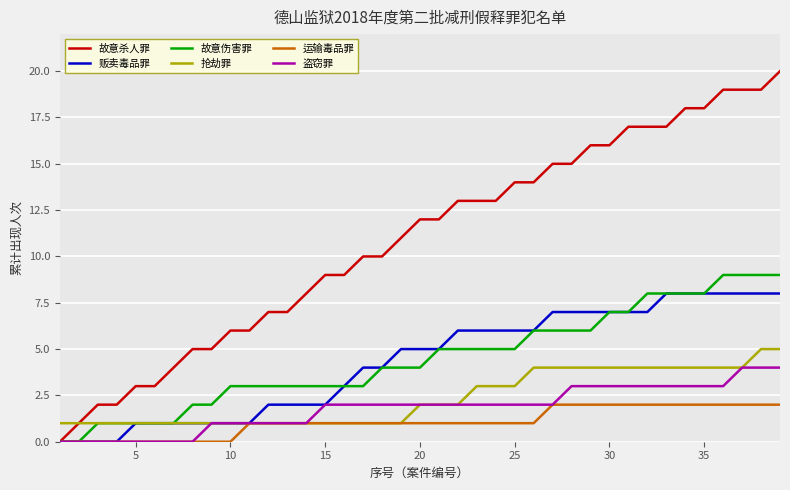

What is the highest value of the 故意伤害罪 series?

9